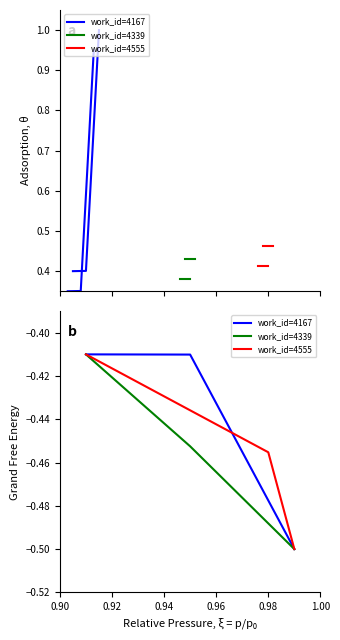

Reading right to left, extract all data points from this chart.

work_id=4167: -0.5	-0.4	-0.4
work_id=4339: -0.5	-0.5	-0.4
work_id=4555: -0.5	-0.5	-0.4